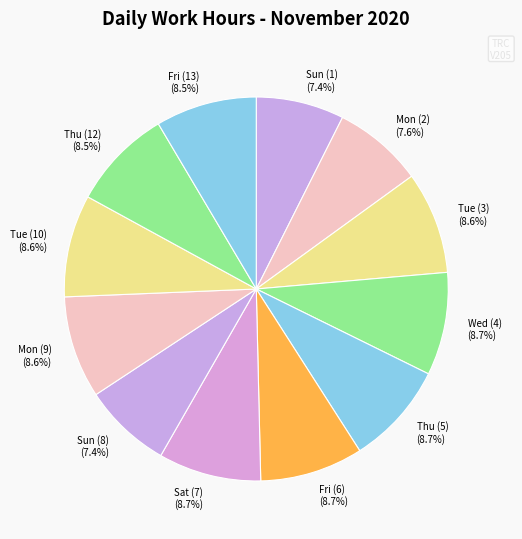

To the nearest percent, what is the difference between the Tue (3) and Mon (2) slice percentages?

1%